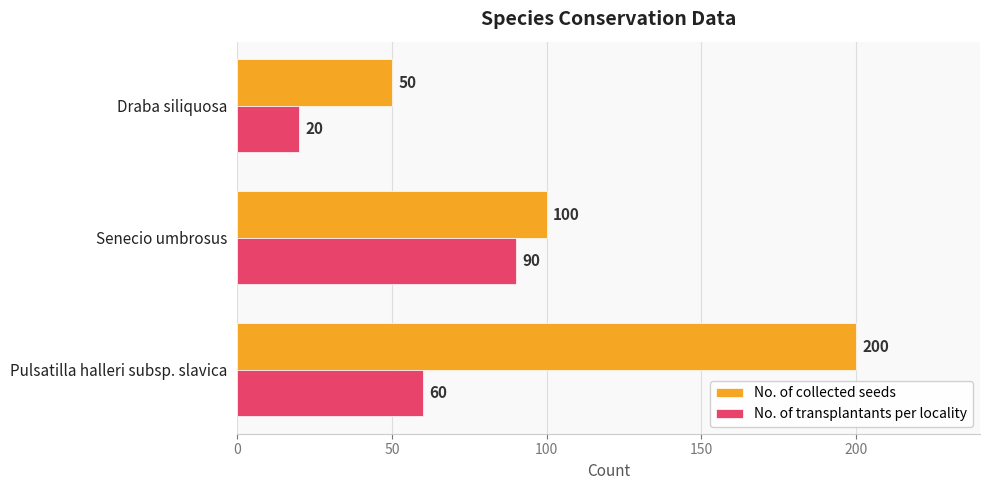

What is the difference between the highest and lowest values at Draba siliquosa?

30